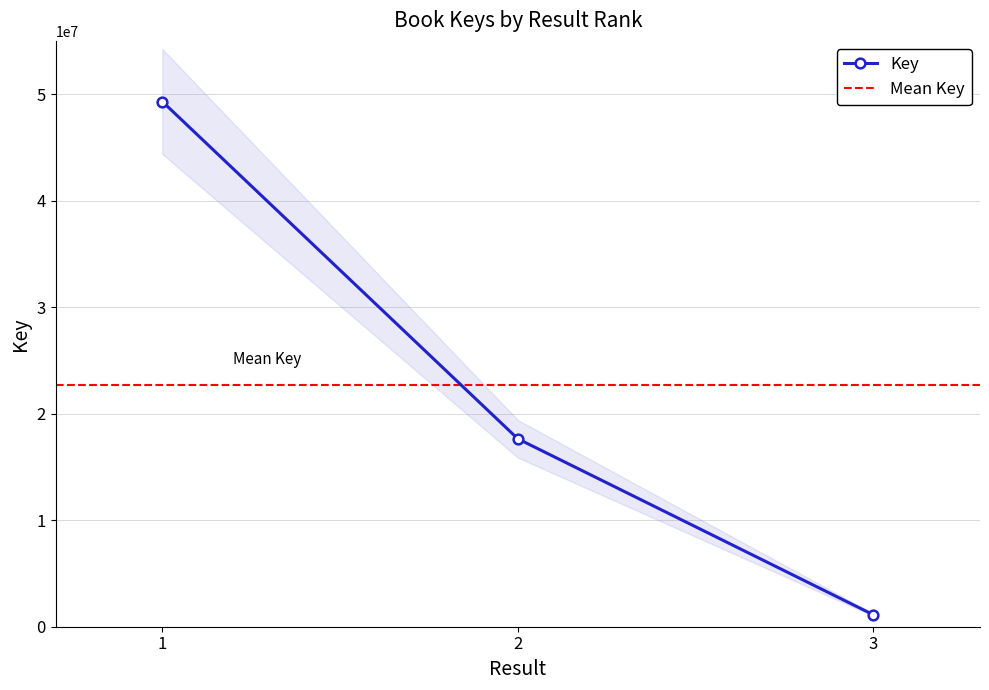

The chart shows a value of 49306657 at 1. True or false?

True